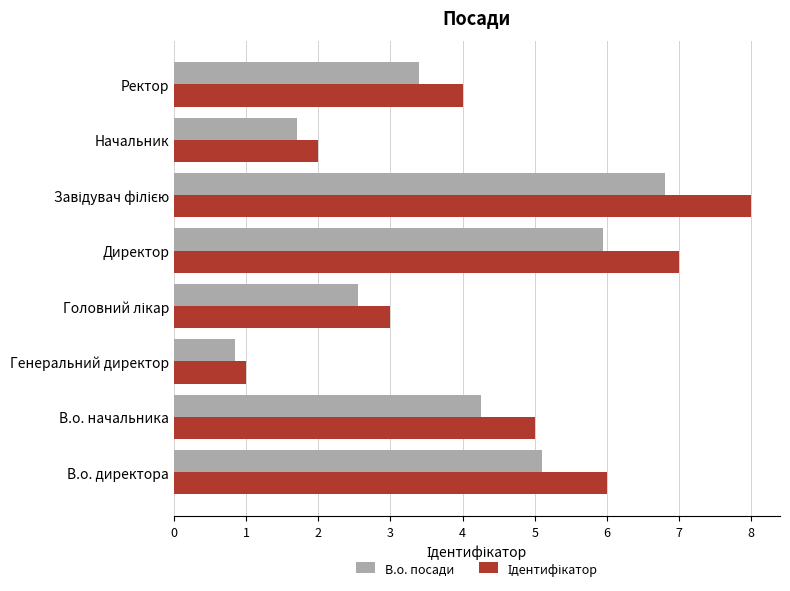

What is the maximum value for В.о. посади?

6.8